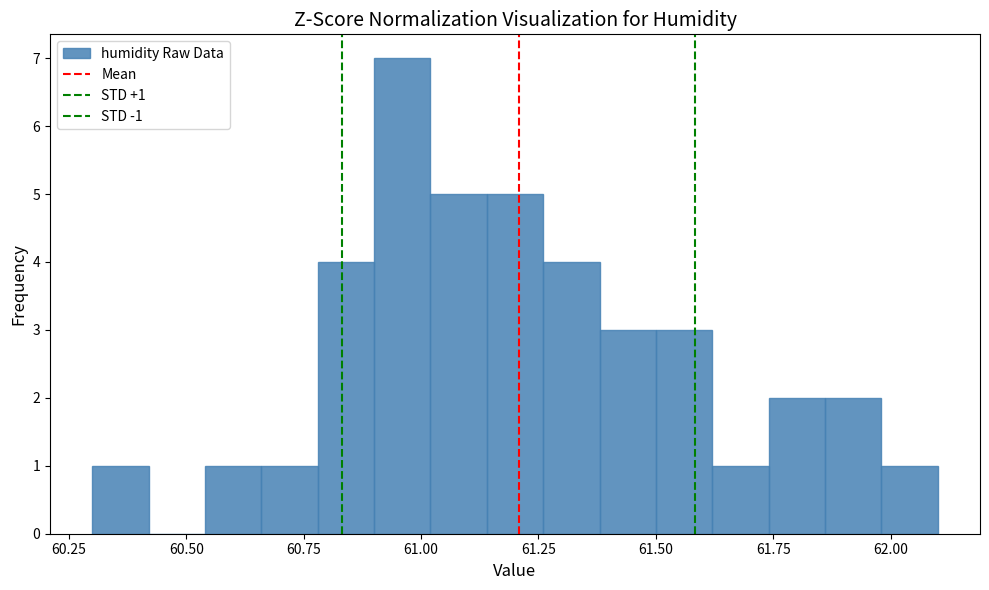

Read against the x-axis, roughly where is the centre of the tallest bar?

60.95